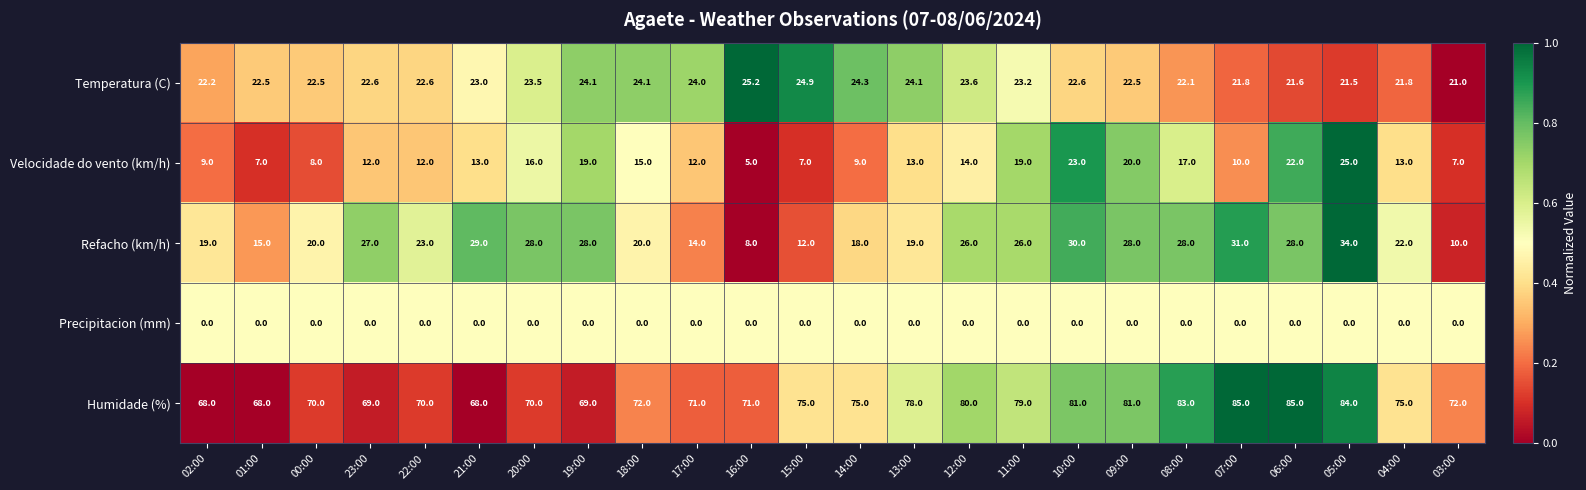

What is the sum of all Velocidade do vento (km/h) values?

327.0